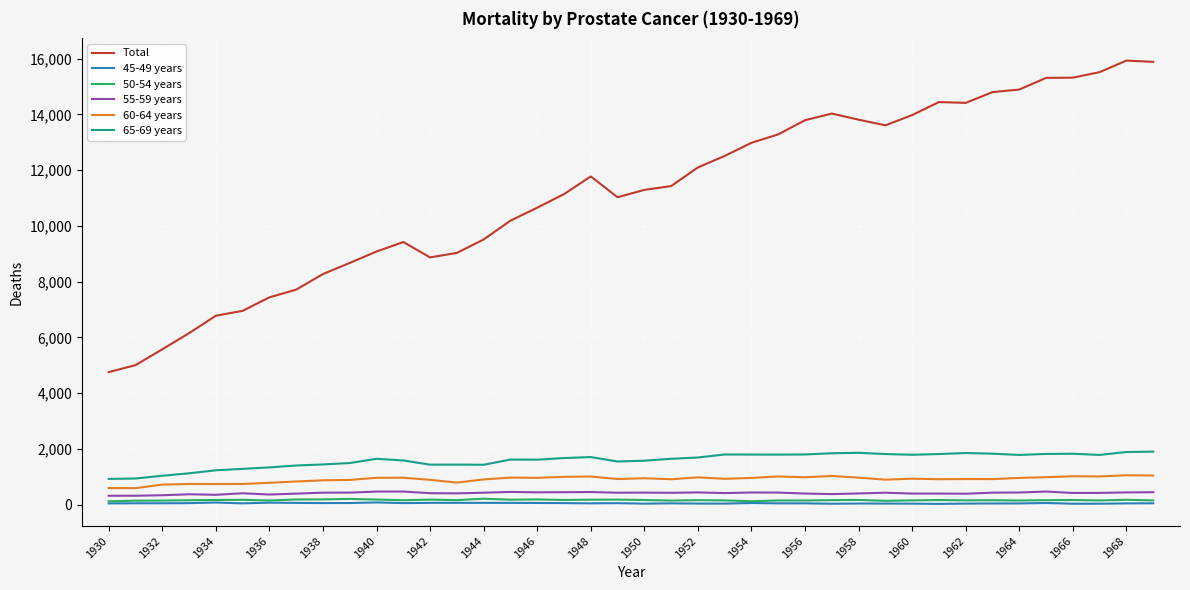

Which series has the largest range (max minus min)?

Total